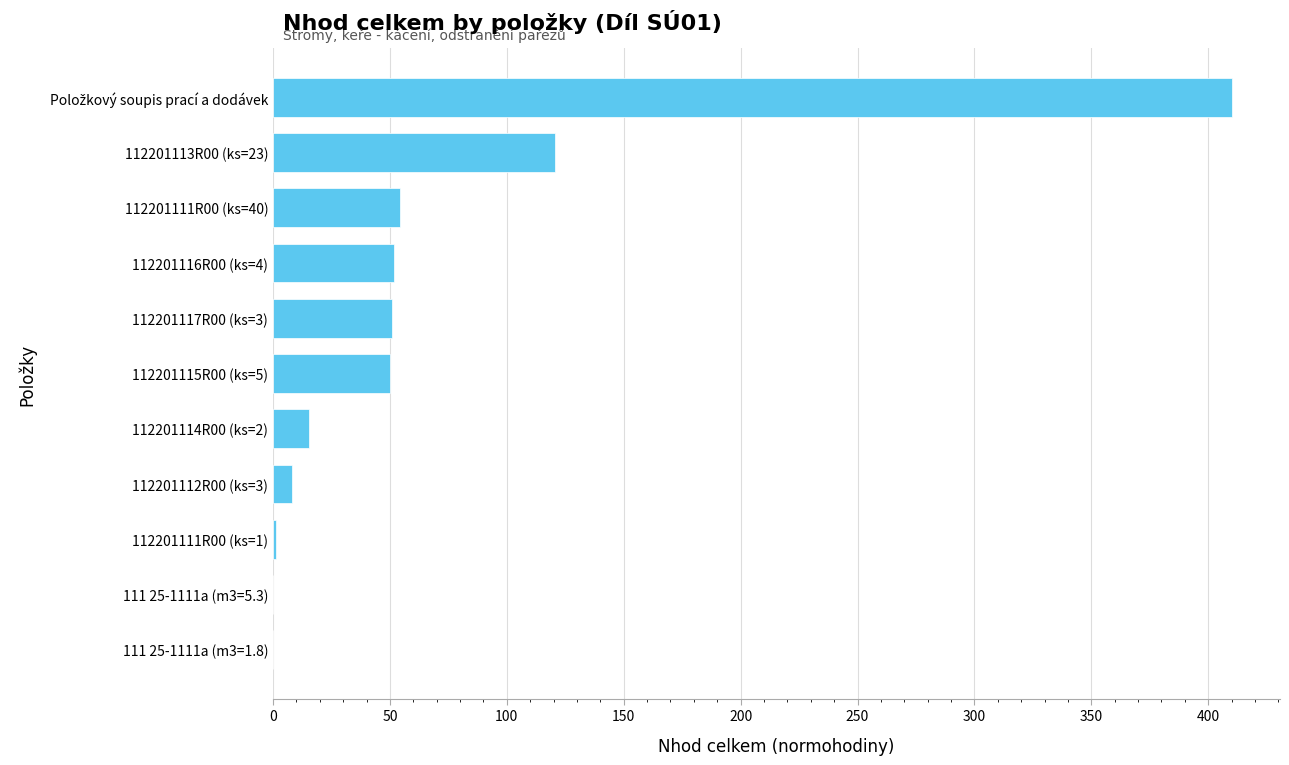

What is the greatest value displayed?

410.2